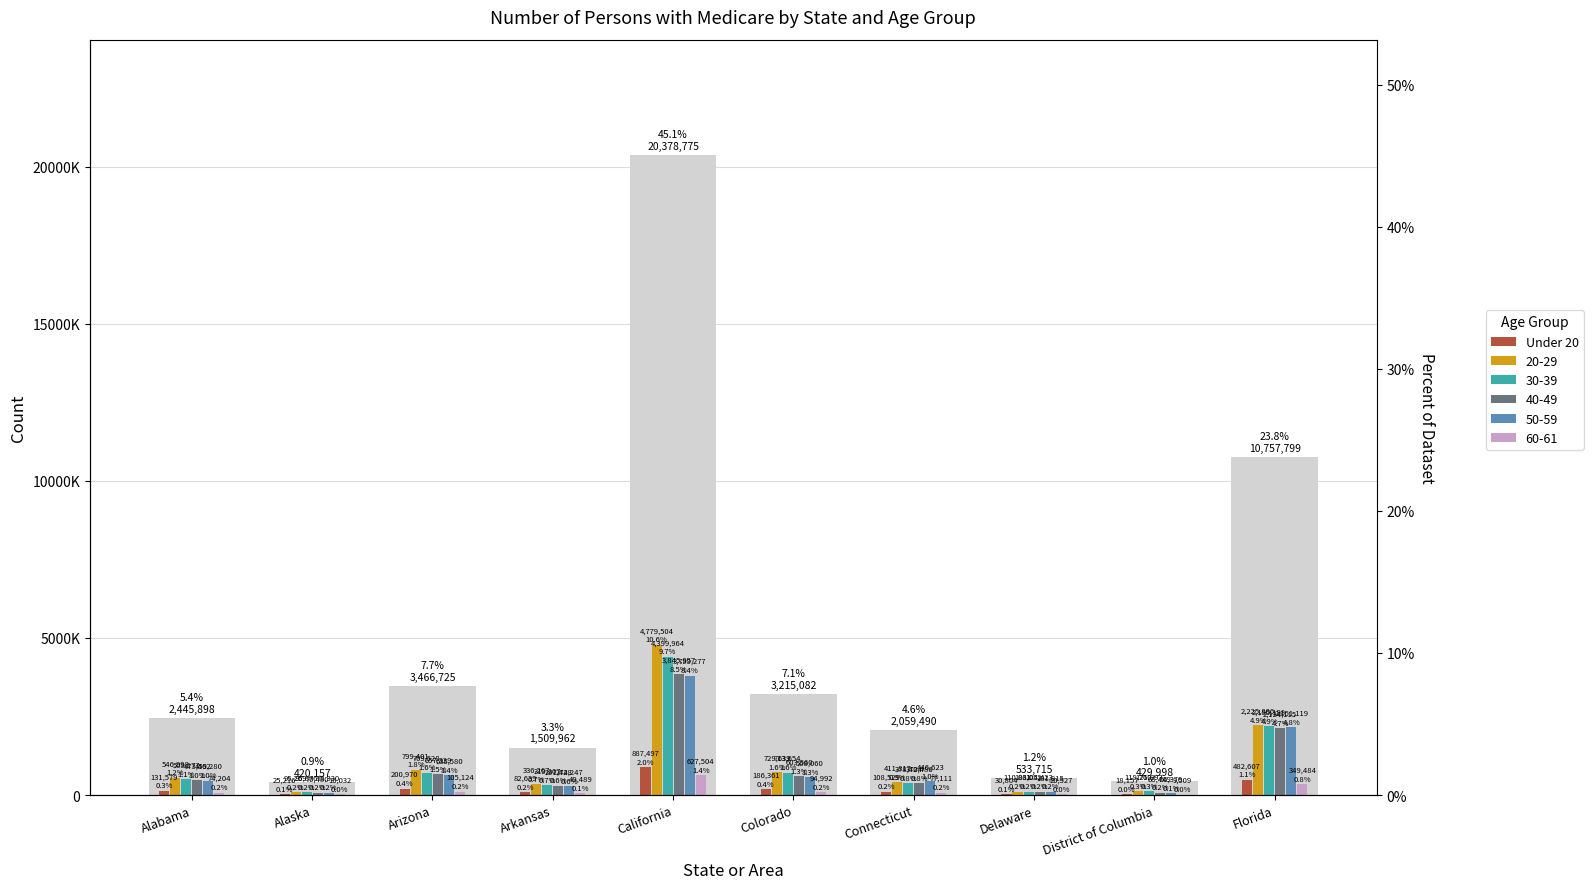

Reading left to right, list all the values displayed in this chart.

131579	25216	200970	82639	887497	186361	108529	30804	18157	482607